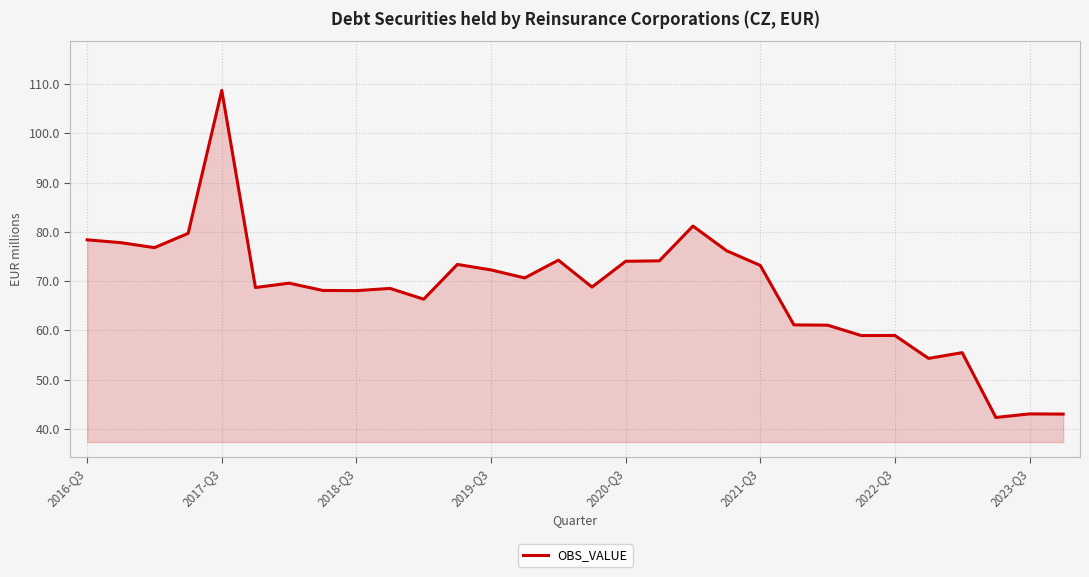

What is the greatest value displayed?

108.7